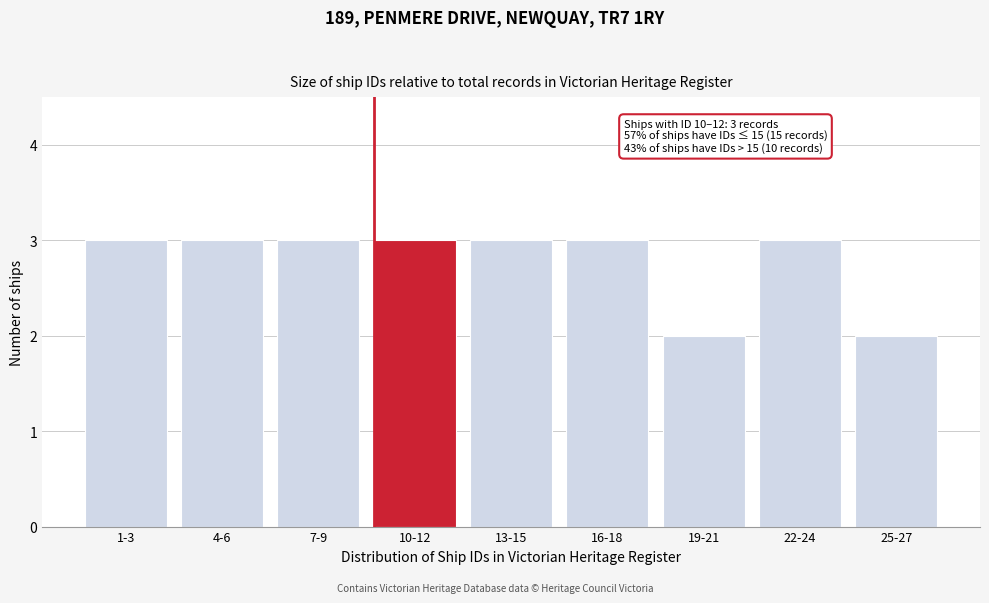

Reading right to left, extract all data points from this chart.

25-27=2	22-24=3	19-21=2	16-18=3	13-15=3	10-12=3	7-9=3	4-6=3	1-3=3